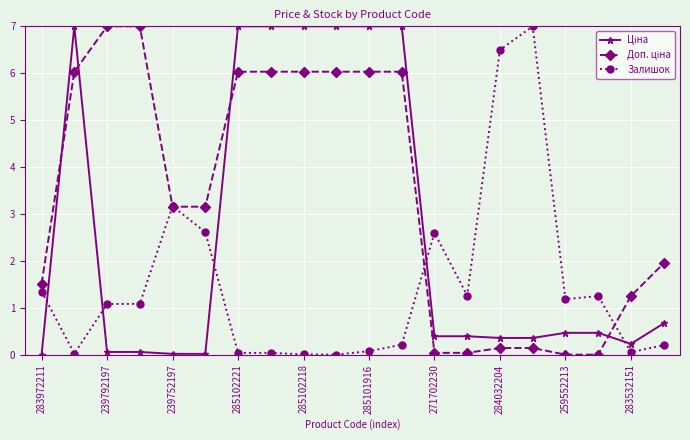

What is the maximum value shown in the chart?

7.0